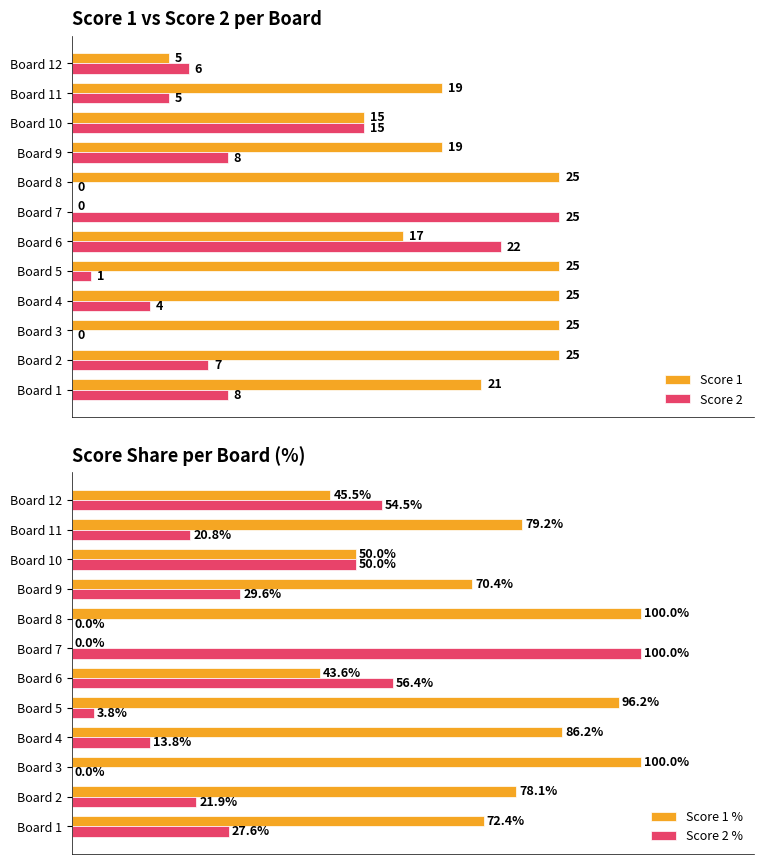

At which label is Score 1 closest to 12?

Board 10